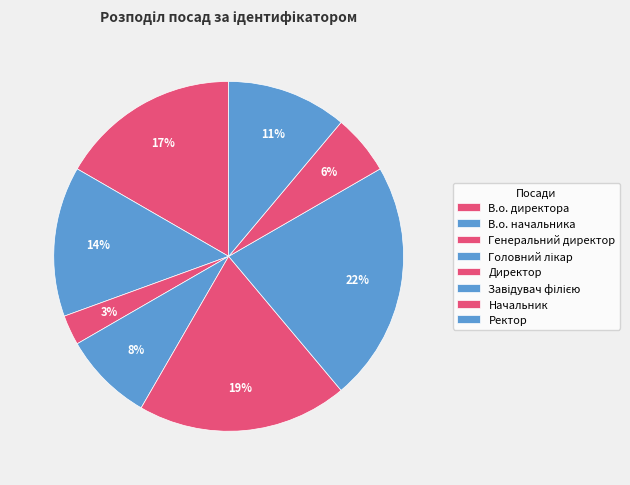

Does Генеральний директор account for over 50% of the chart?

No